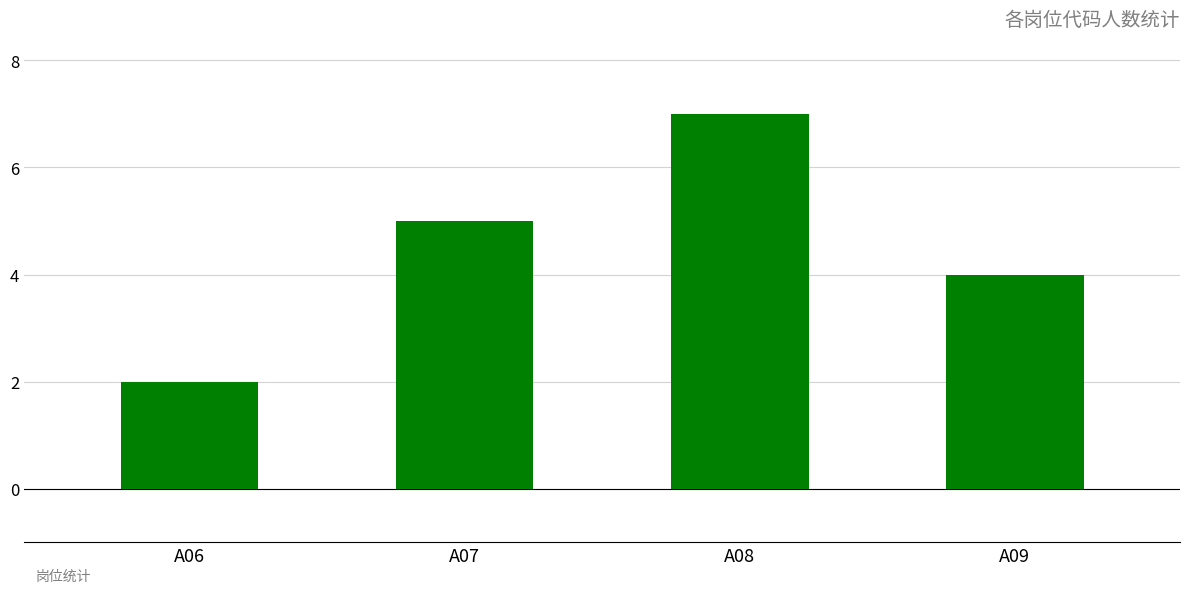

True or false: the data shows 3 at A07.

False